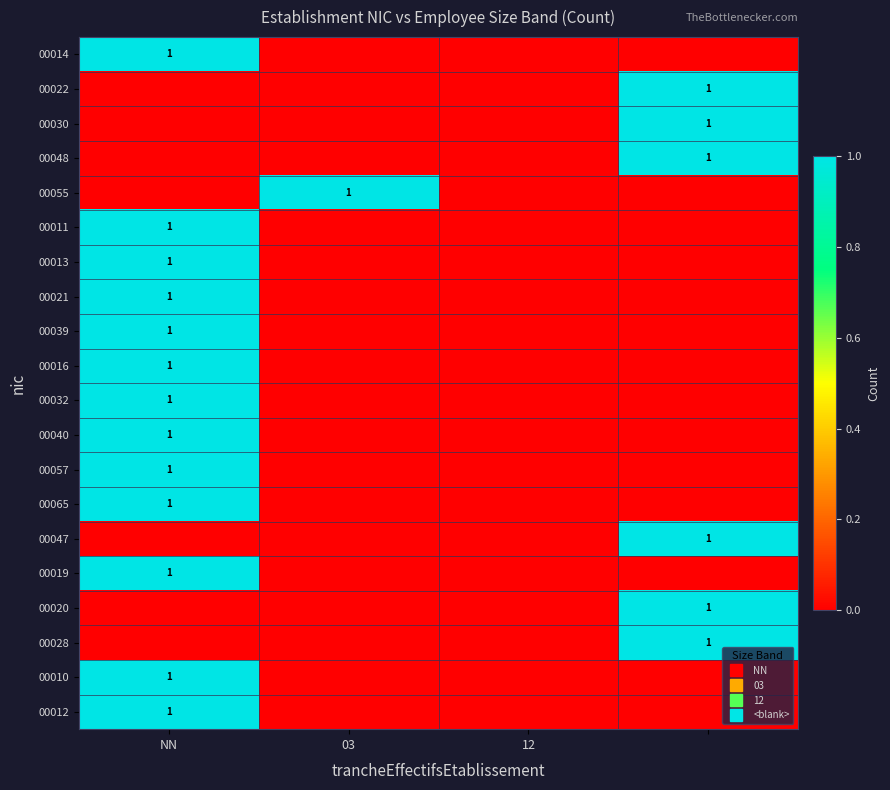

Which has a higher value, 03 or 3?

03